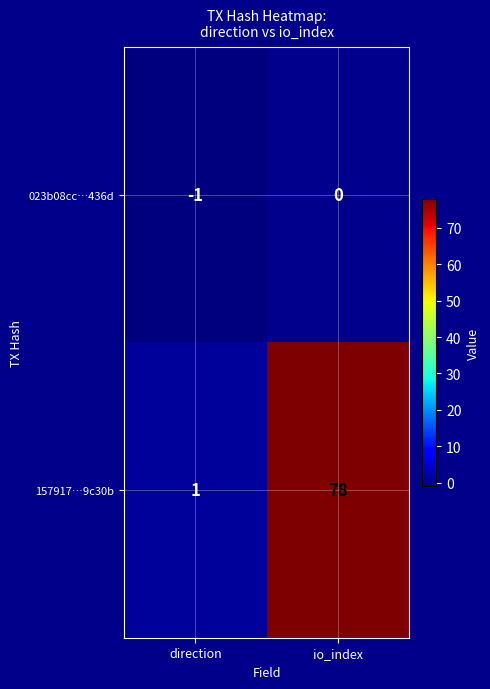

Between direction and io_index, which series saw the biggest shift?

157917…9c30b